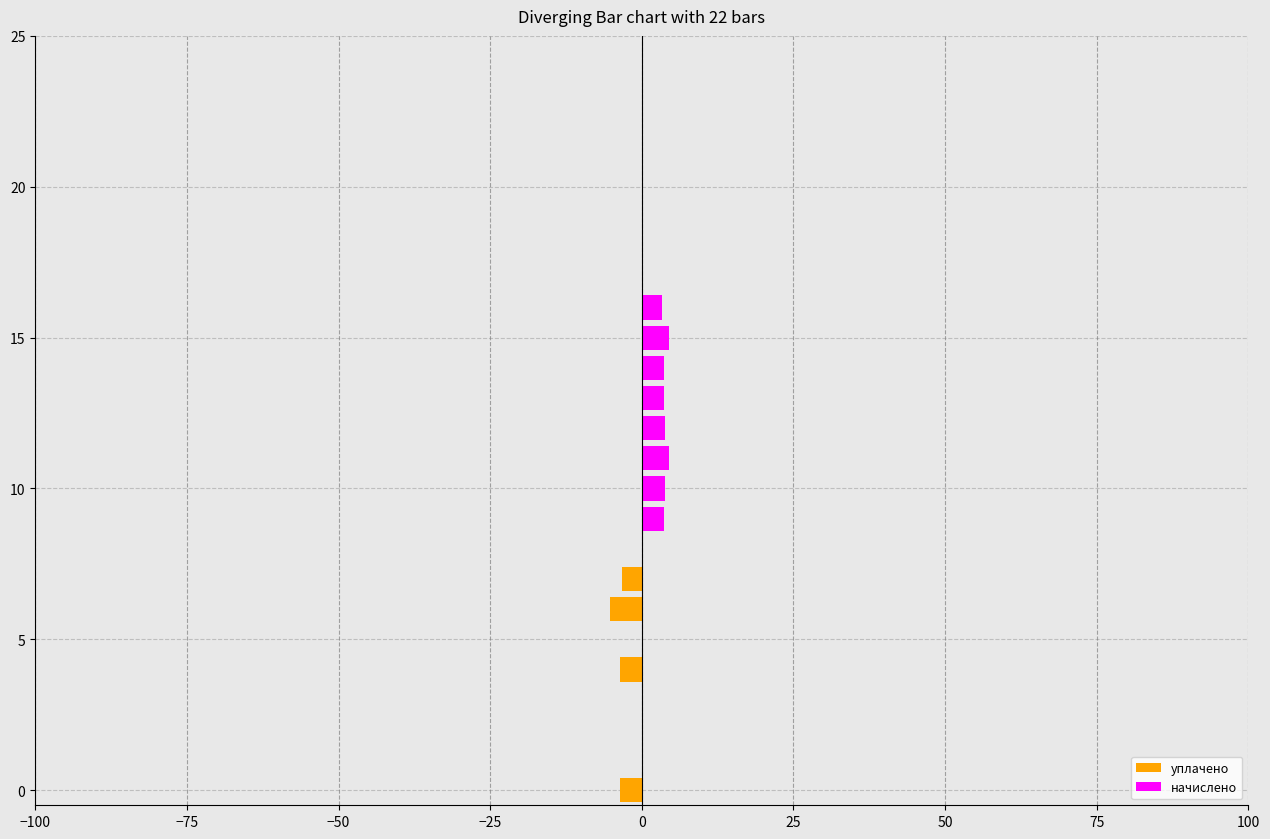

What are all the series names shown in the legend?

уплачено, начислено